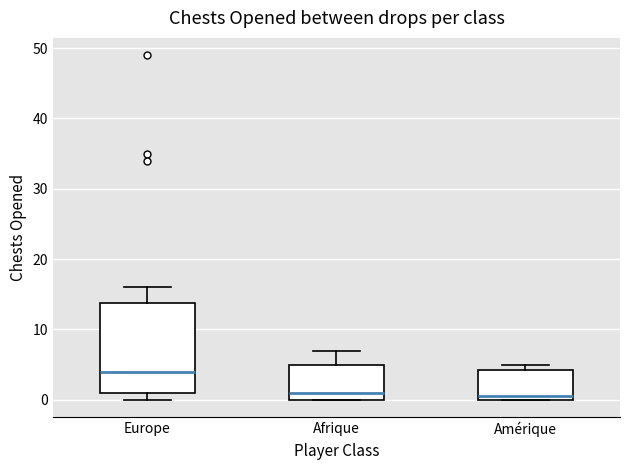

Which box's median line is the highest?

Europe